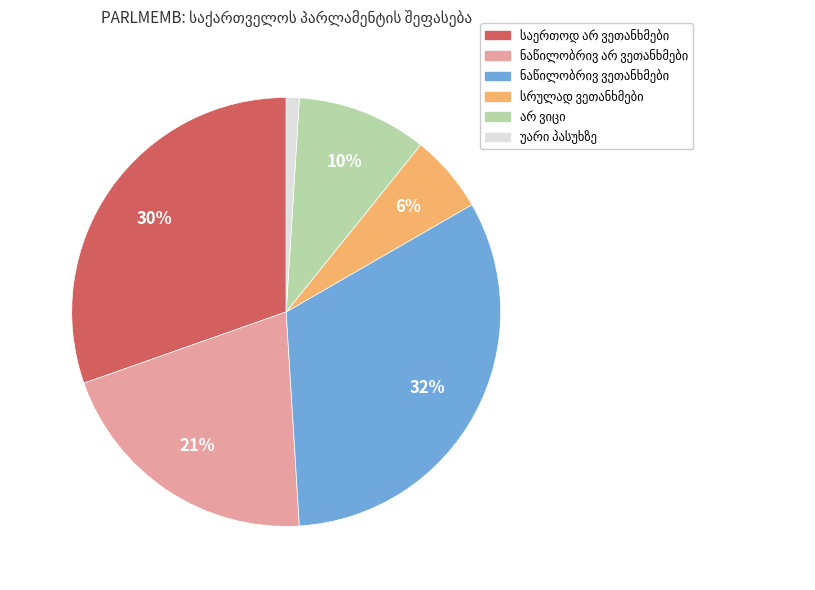

Is there a majority slice in this chart?

No